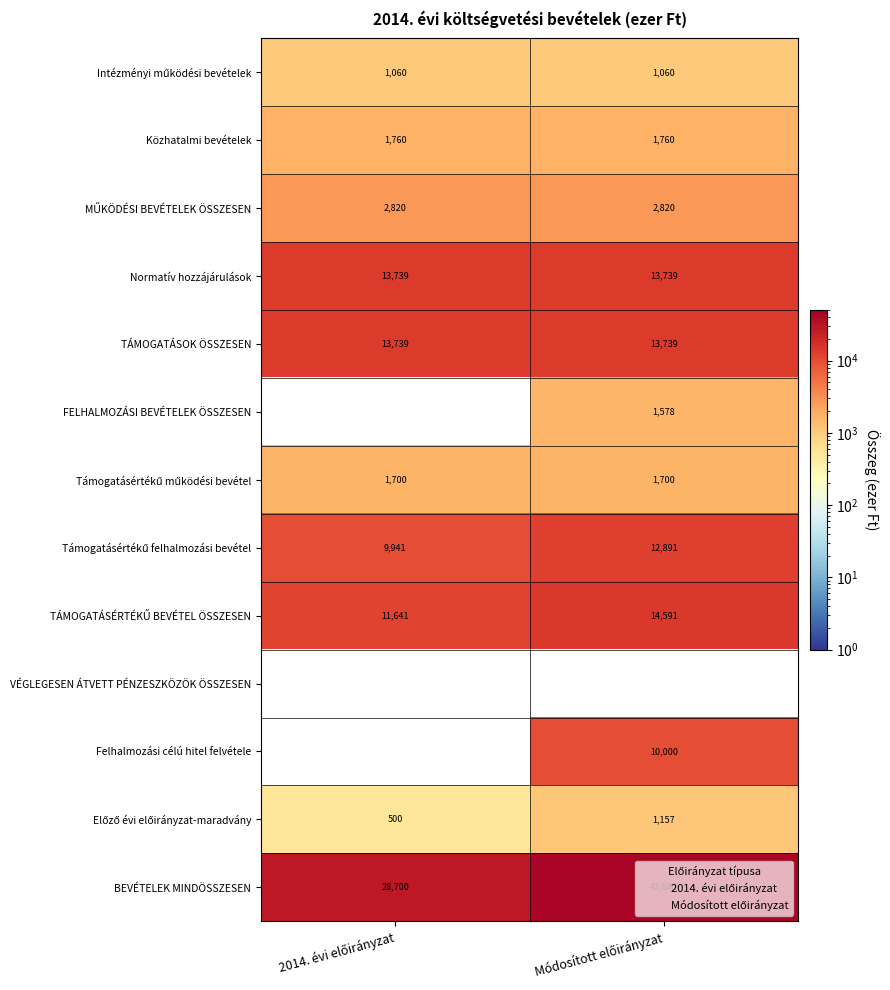

What is the sum of all BEVÉTELEK MINDÖSSZESEN values?

72585